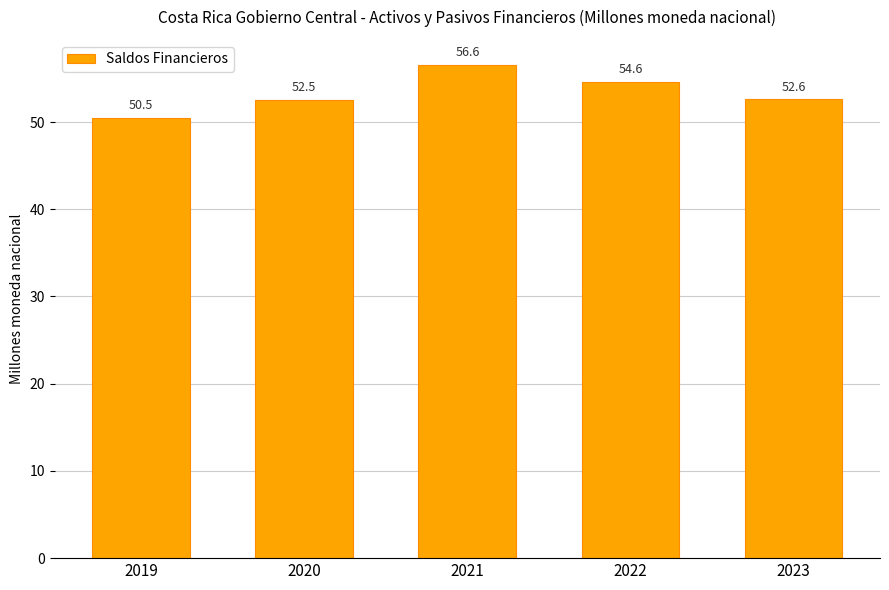

What is the difference between the maximum and minimum values?

6.1